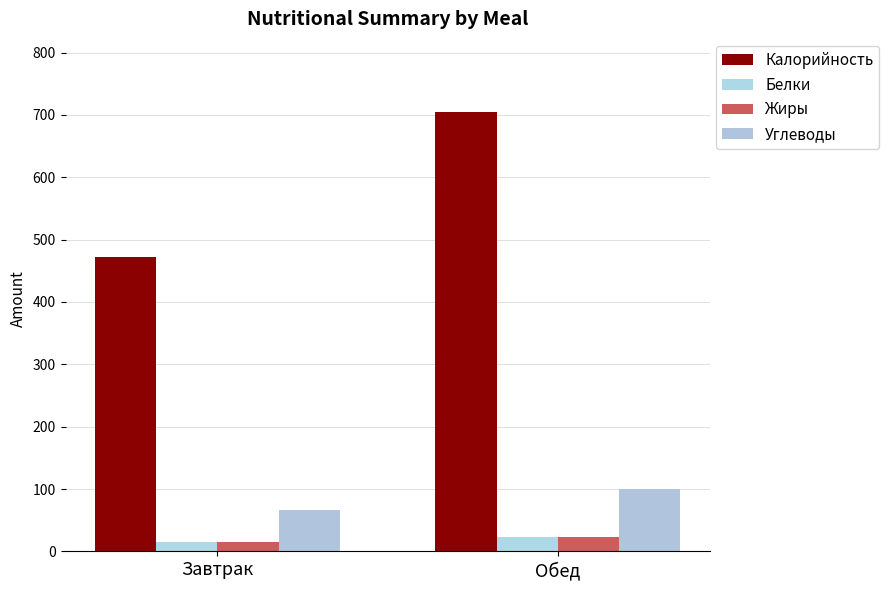

How many distinct data groups are displayed?

4